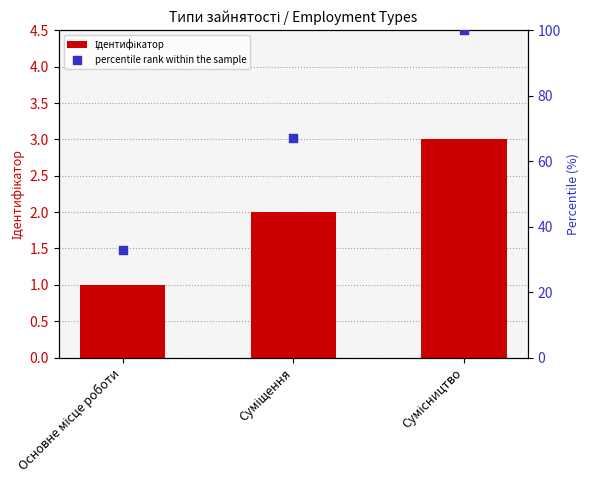

Which series reaches the minimum Y coordinate?

Ідентифікатор